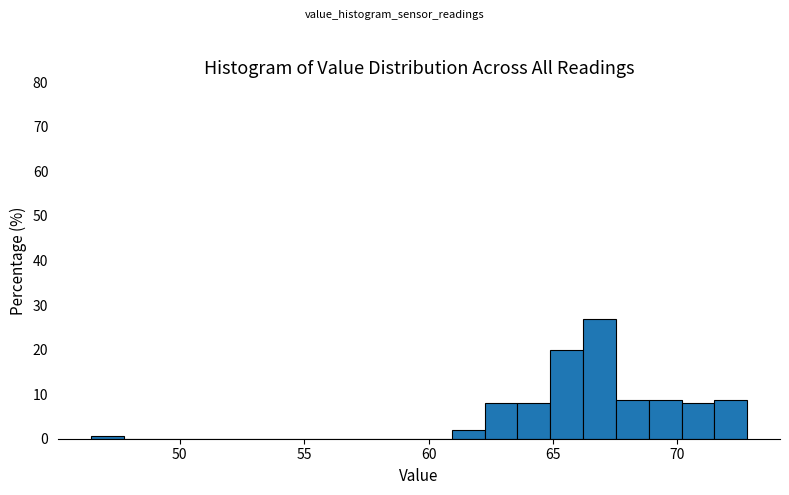

Around what value on the x-axis is the tallest bar? Give the approximate position of its centre, as read against the axis.

67.0